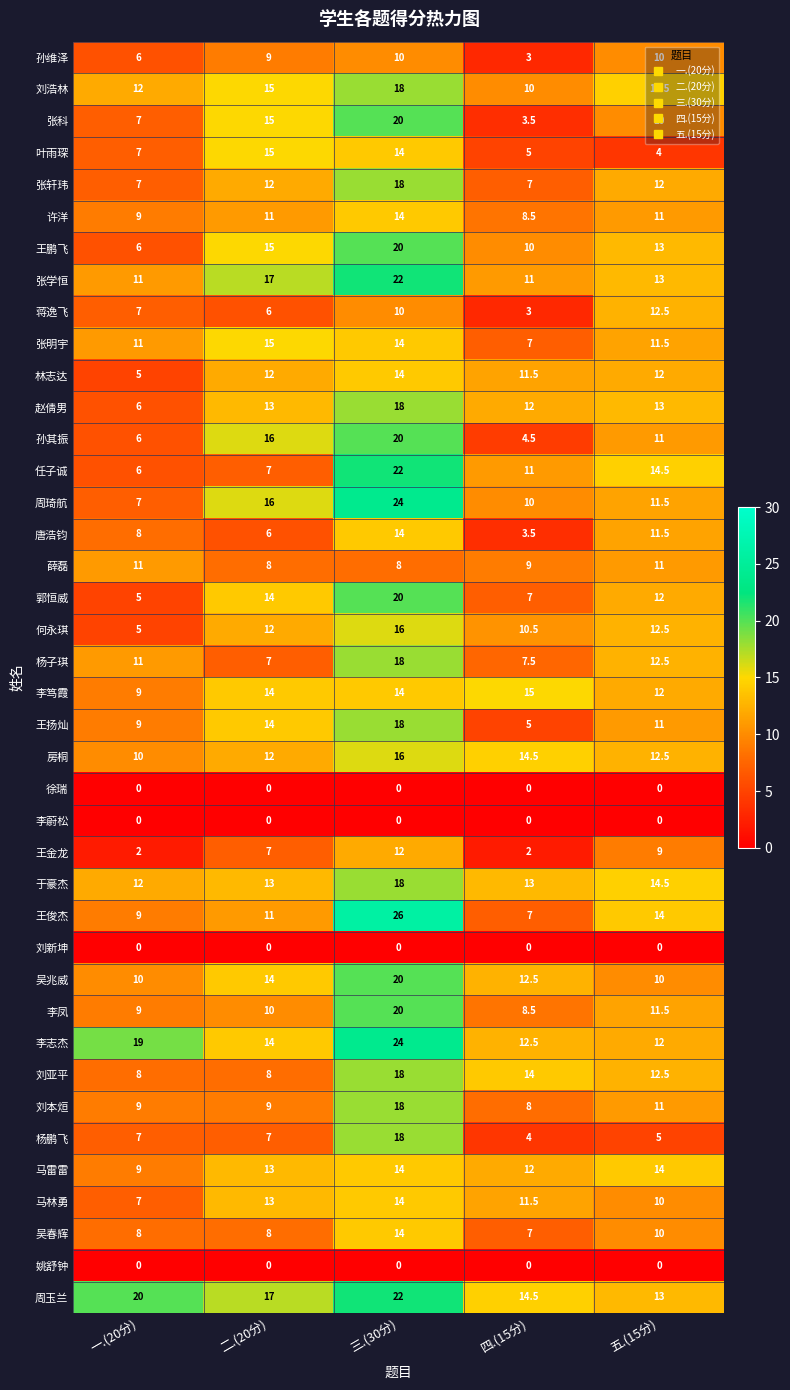

True or false: 薛磊 has a value of 11.0 at 一.(20分).

True